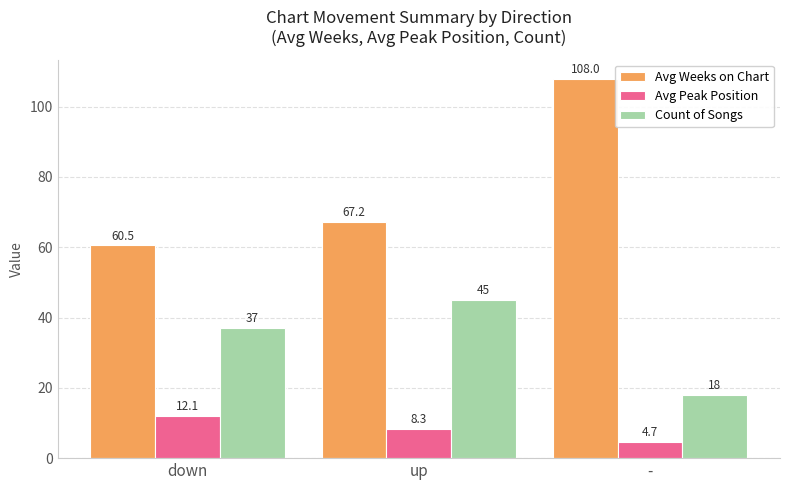

Is the value of Avg Weeks on Chart at up greater than the value of Count of Songs at up?

Yes